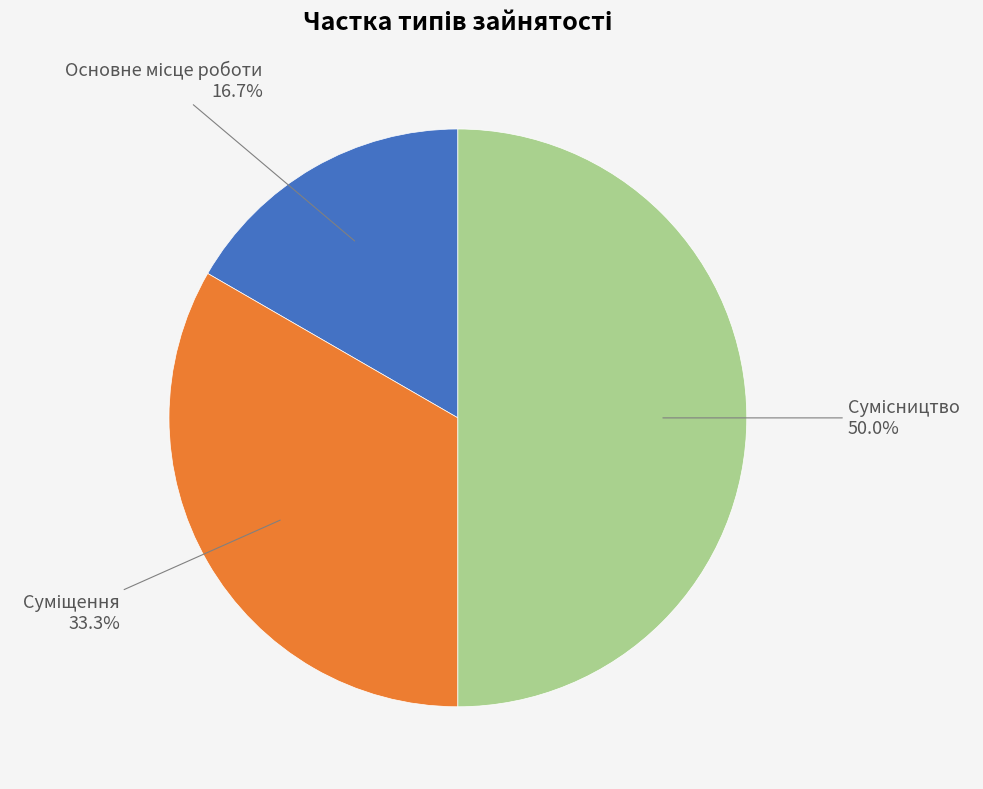

Count the number of slices in the pie.

3